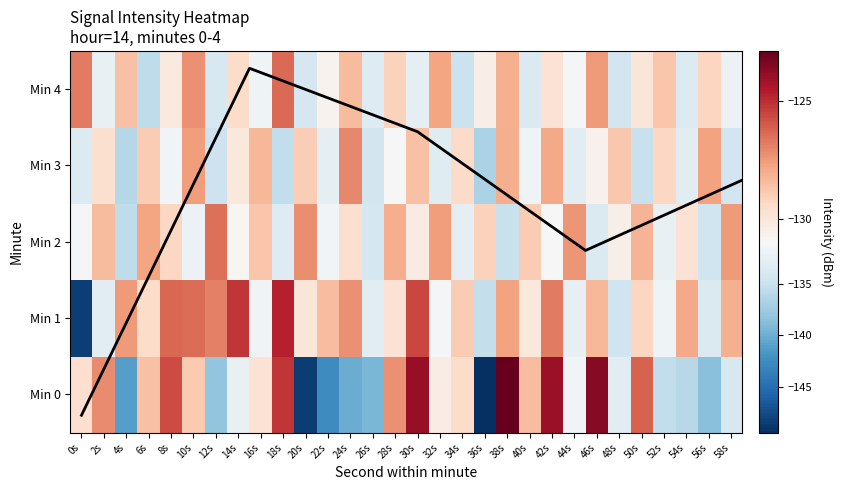

Is the value of 3 at 38s greater than the value of 2 at 32s?

No